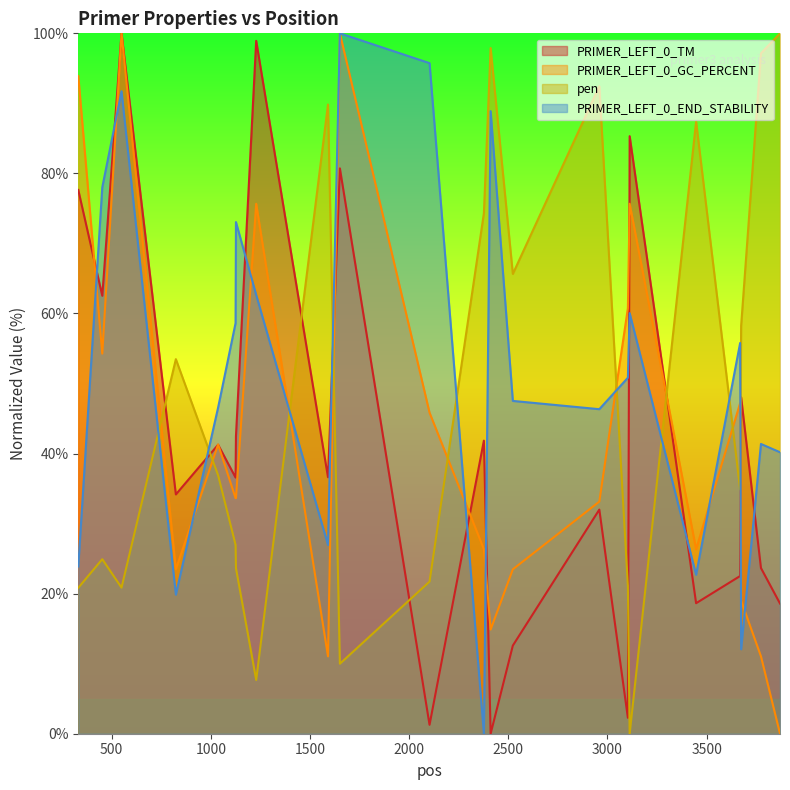

Where do pen and PRIMER_LEFT_0_END_STABILITY first cross each other?

550 and 824